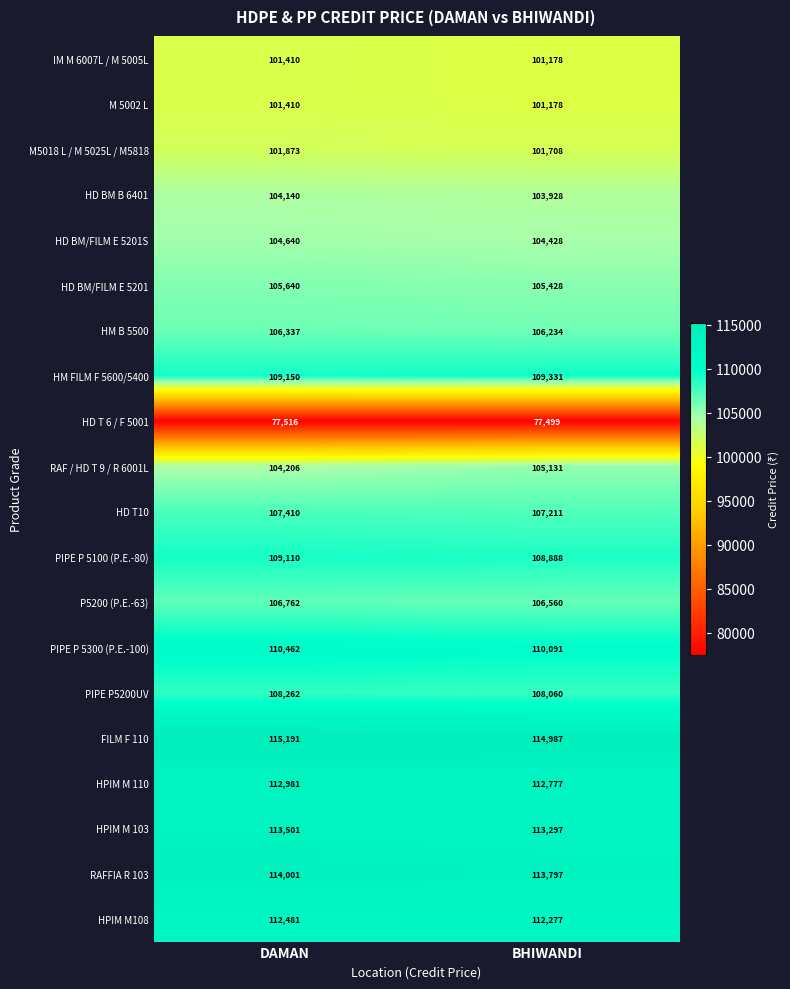

What is the spread (max minus min) of values at DAMAN?

37675